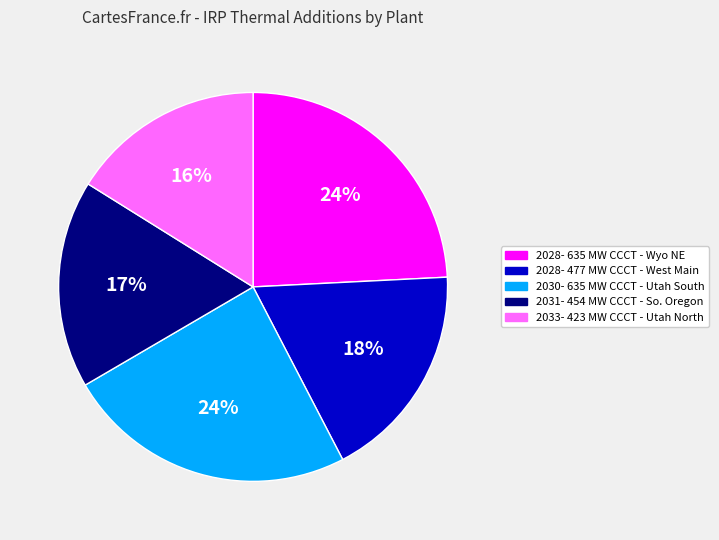

Is 2033- 423 MW CCCT - Utah North the majority of the pie?

No